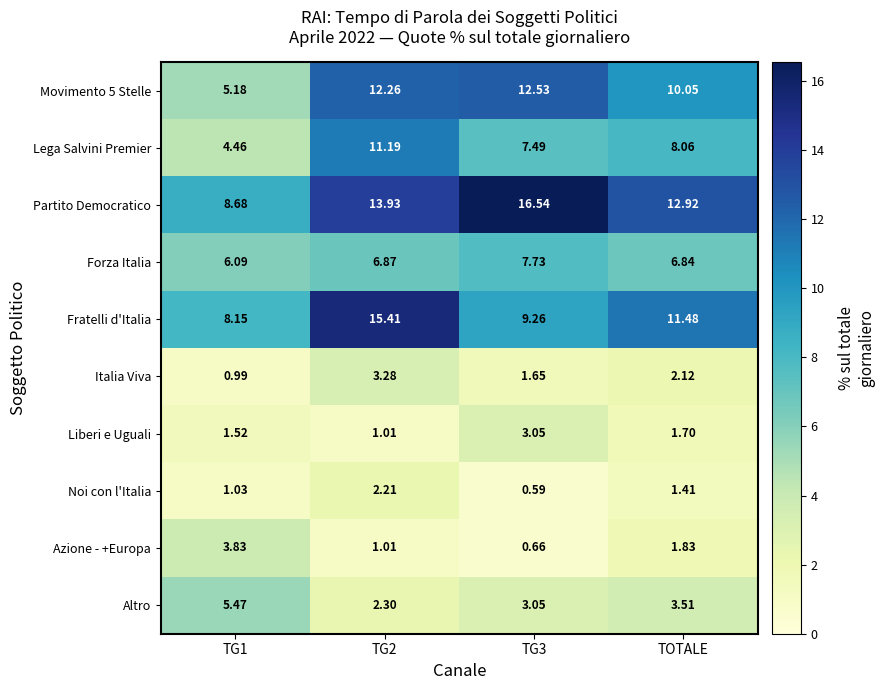

What is the total value across all series at TG2?

69.5